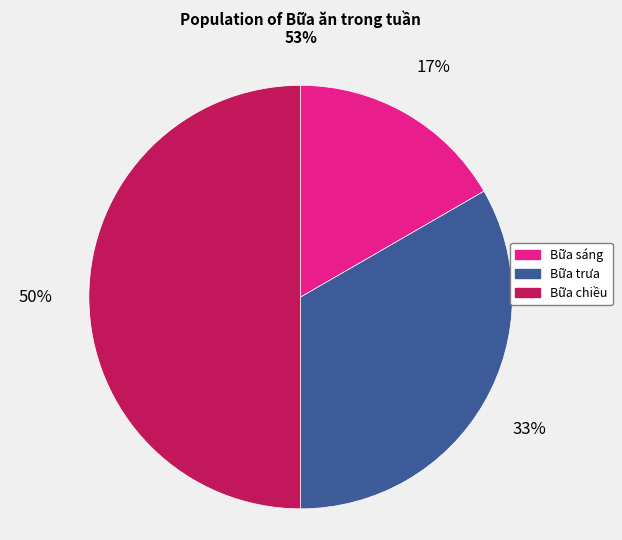

To the nearest percent, what portion does Bữa sáng represent?

17%